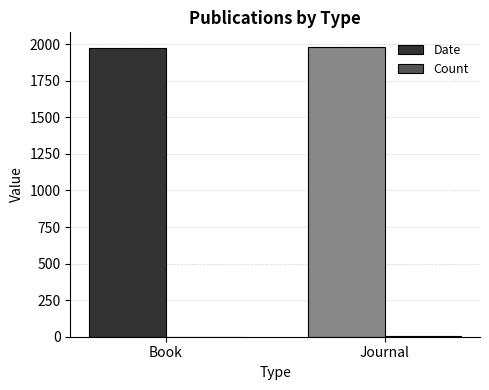

Does the chart contain stacked bars?

No